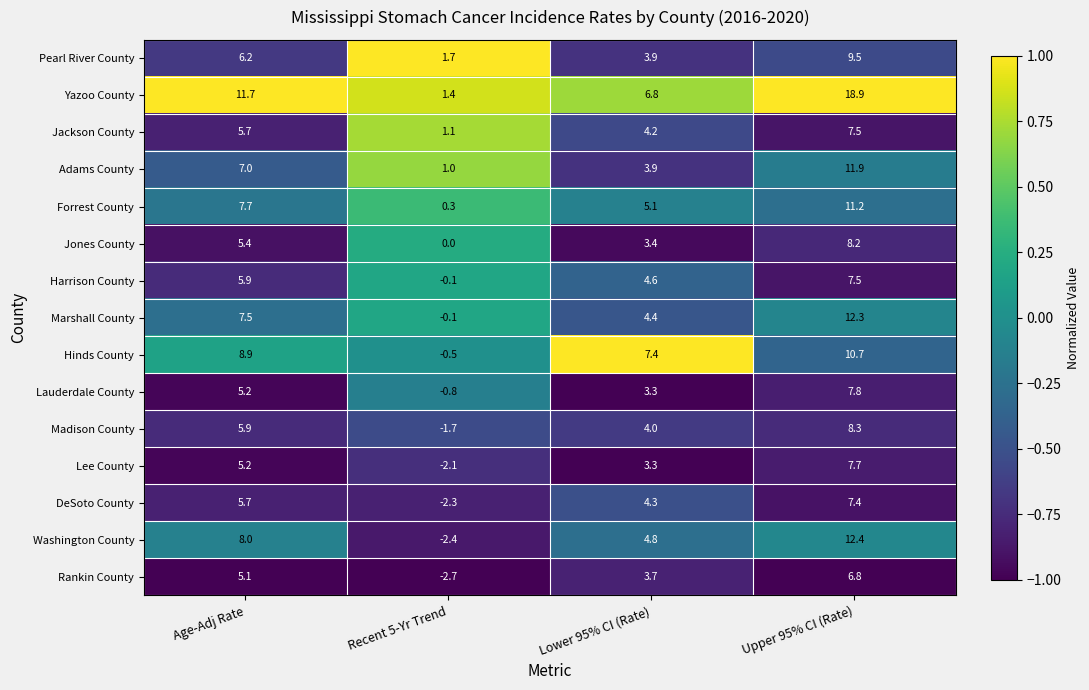

Is it true that Washington County equals 8.0 at Age-Adj Rate?

True